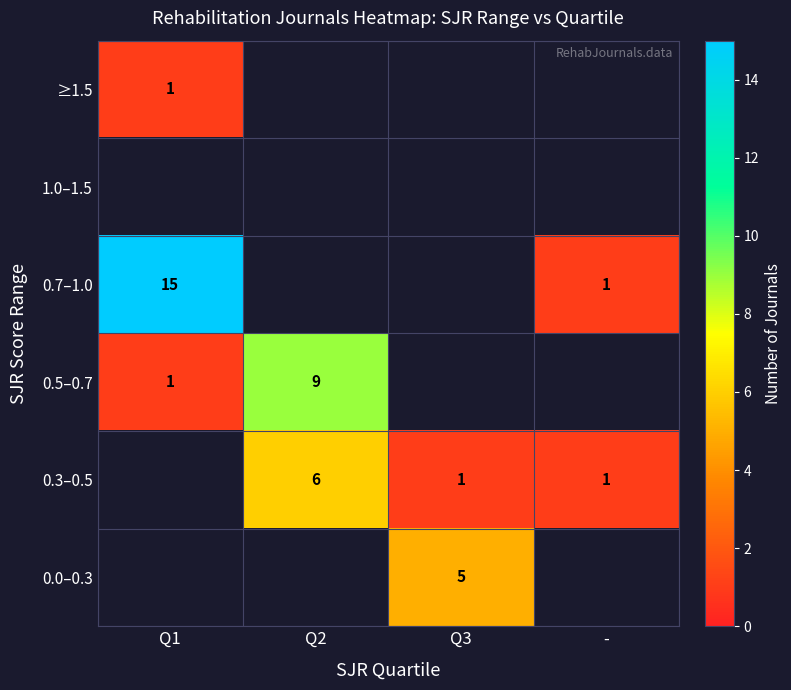

How many categories are shown in the chart?

4